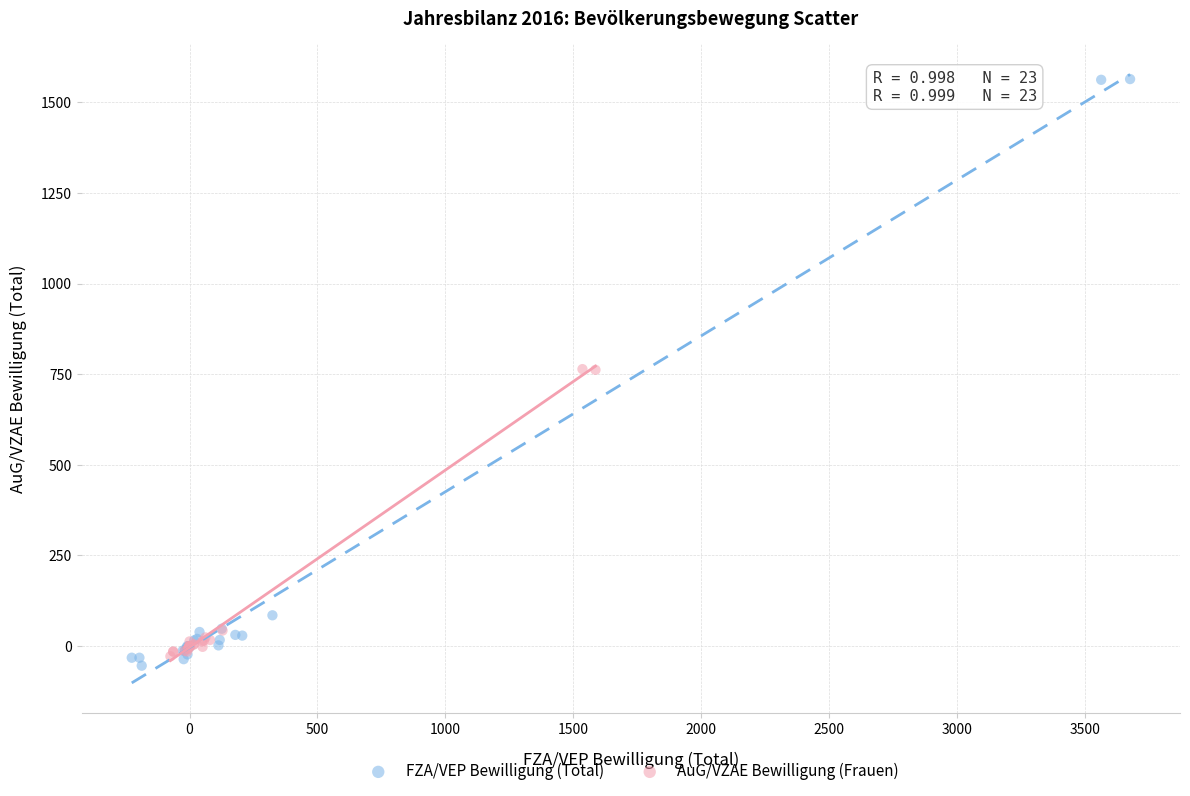

Which series has the largest Y range (max minus min)?

FZA/VEP Bewilligung (Total)